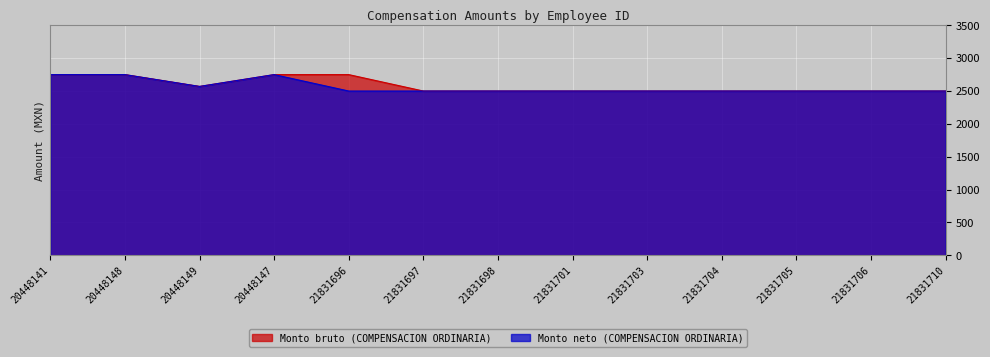

True or false: Monto bruto (COMPENSACION ORDINARIA) and Monto neto (COMPENSACION ORDINARIA) cross at least once.

False